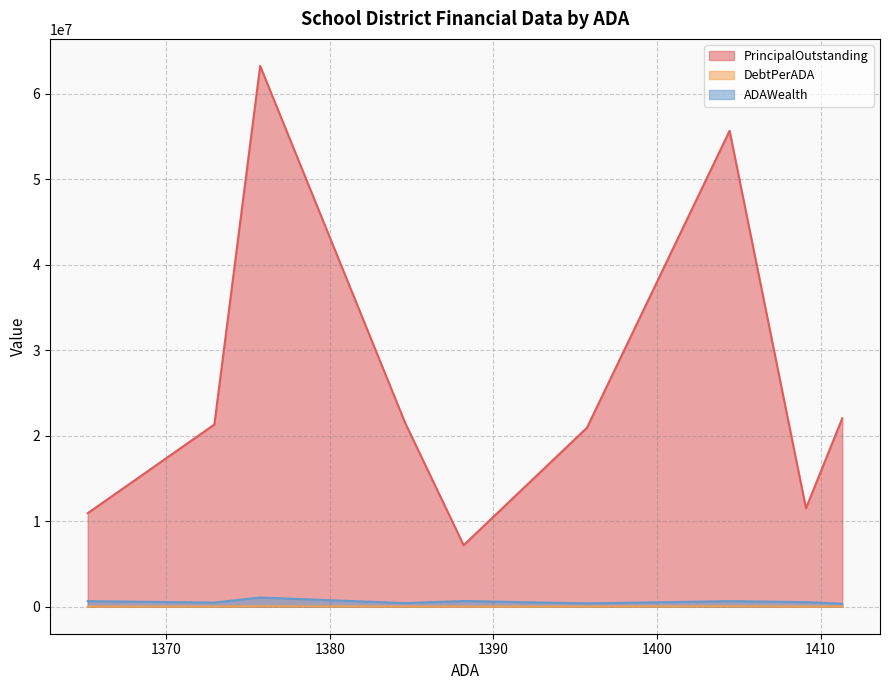

Rank the series at 1409.11 from highest to lowest value.

PrincipalOutstanding, ADAWealth, DebtPerADA